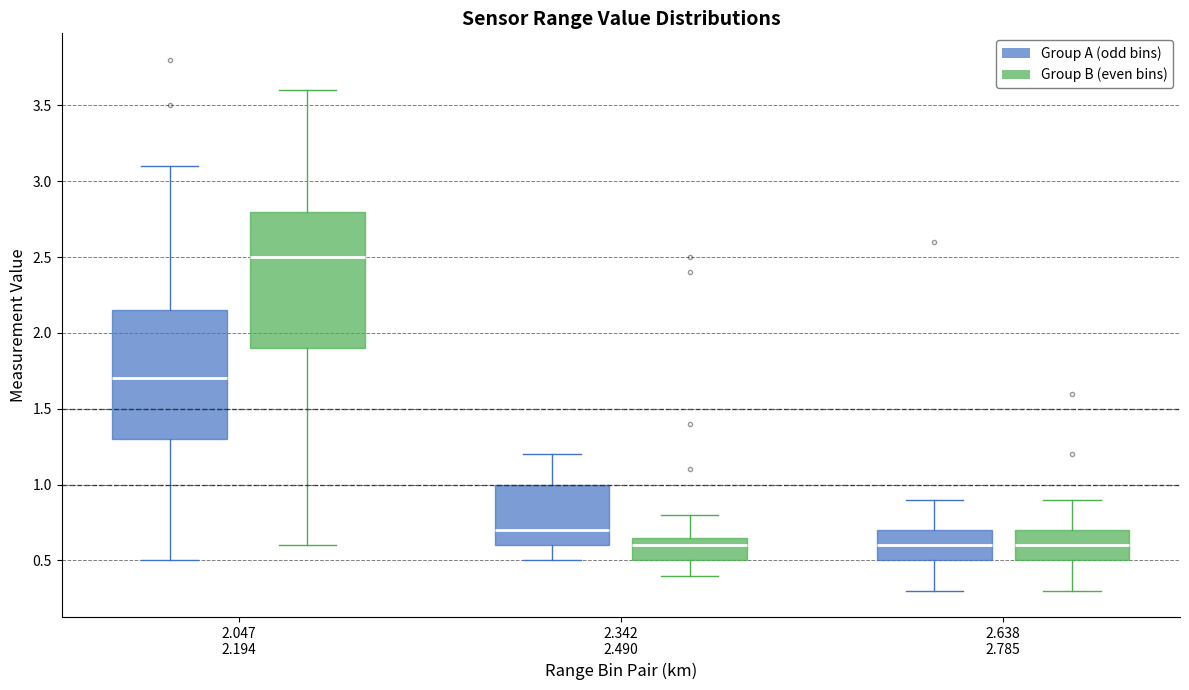

Comparing the boxes themselves (not the whiskers), which one is the tallest?

2.047 2.194 (Group B (even bins))